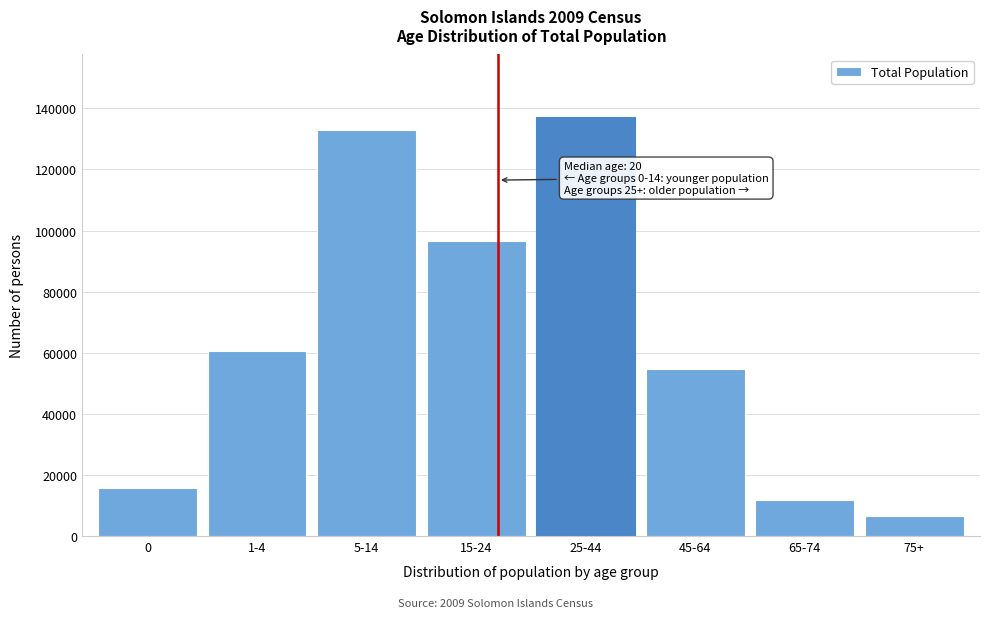

Reading right to left, what are all the values shown in this chart?

75+=6426	65-74=11719	45-64=54755	25-44=137055	15-24=96631	5-14=133057	1-4=60497	0=15730